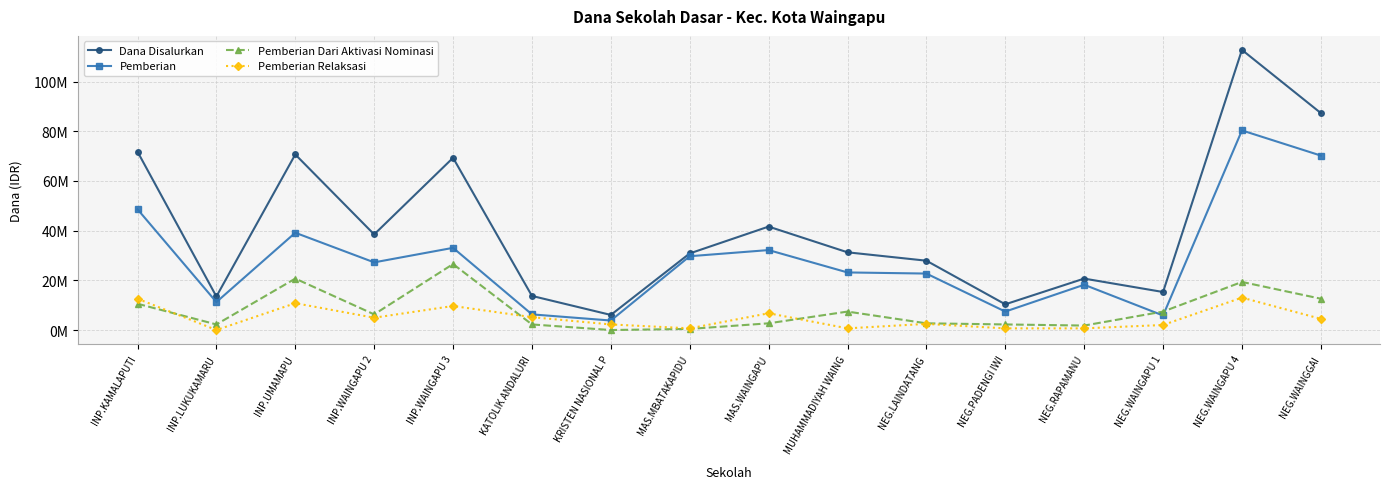

What is the average value of the Pemberian Dari Aktivasi Nominasi series?

7832812